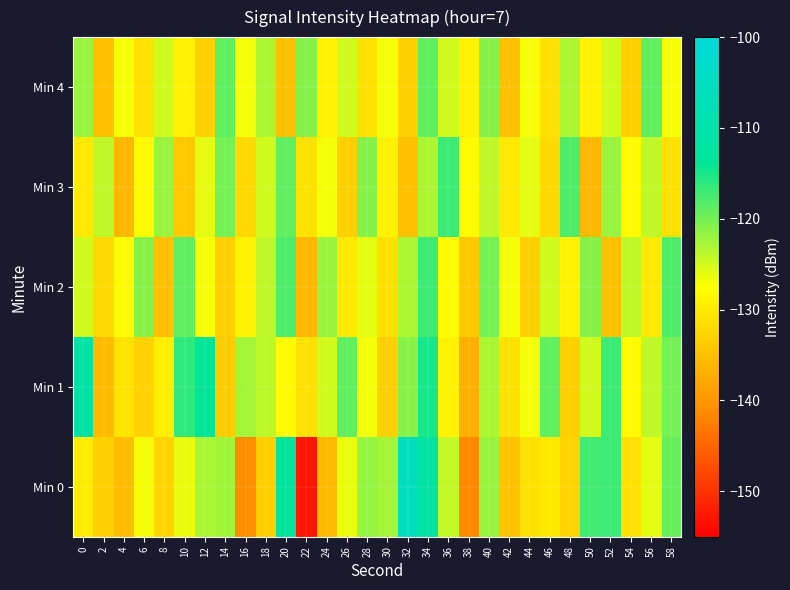

At 42, list the series in order from smallest to largest.

Min 4, Min 0, Min 1, Min 3, Min 2